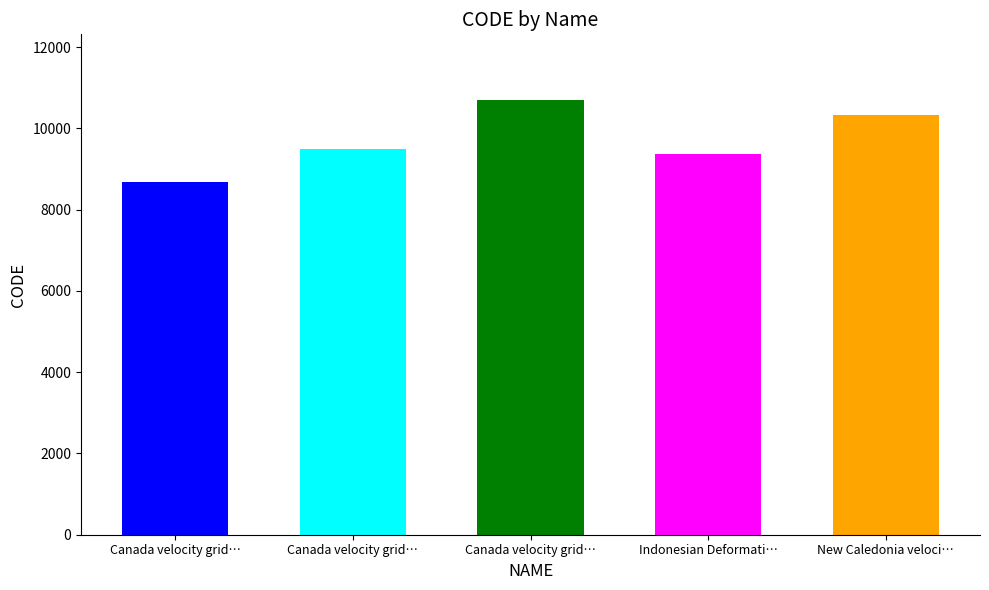

List the labels in order of value, smallest first.

Canada velocity grid v6, Indonesian Deformation Model 2020, Canada velocity grid v7, New Caledonia velocity model 2015, Canada velocity grid v8